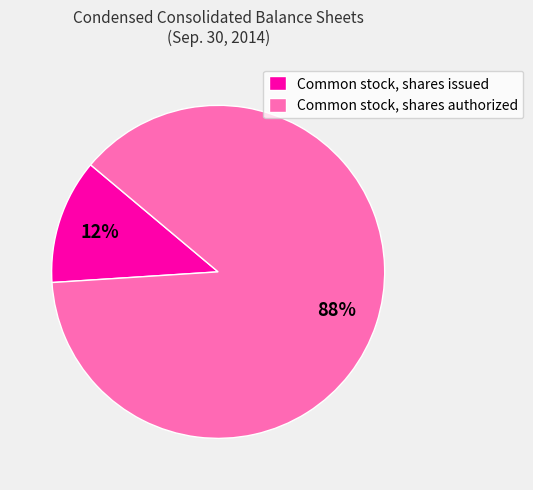

The Common stock, shares issued slice represents 12% of the pie. True or false?

True